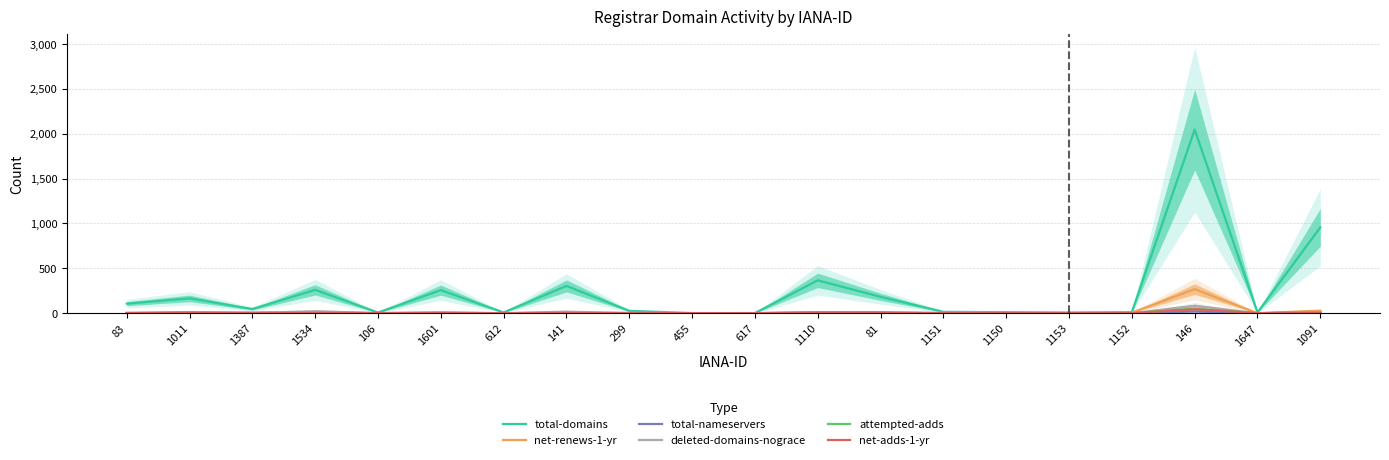

What are all the series names shown in the legend?

total-domains, net-renews-1-yr, total-nameservers, deleted-domains-nograce, attempted-adds, net-adds-1-yr